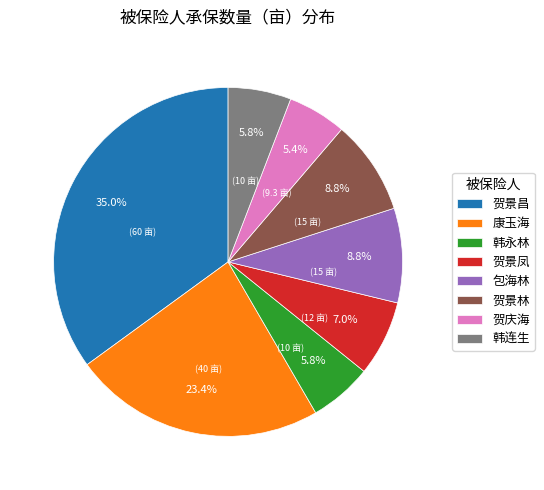

Does 贺景林 represent more than half of the total?

No